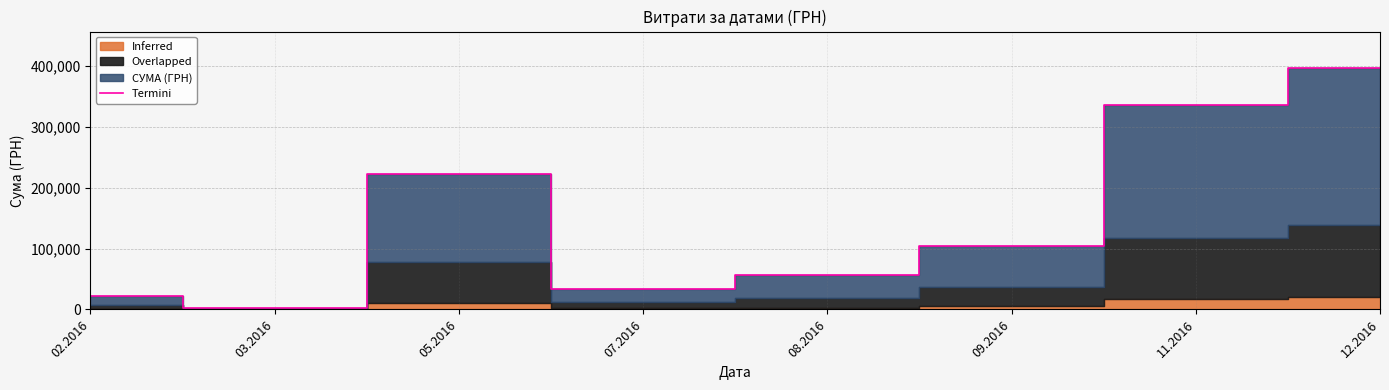

Which has a higher value, 05.2016 or 02.2016?

05.2016